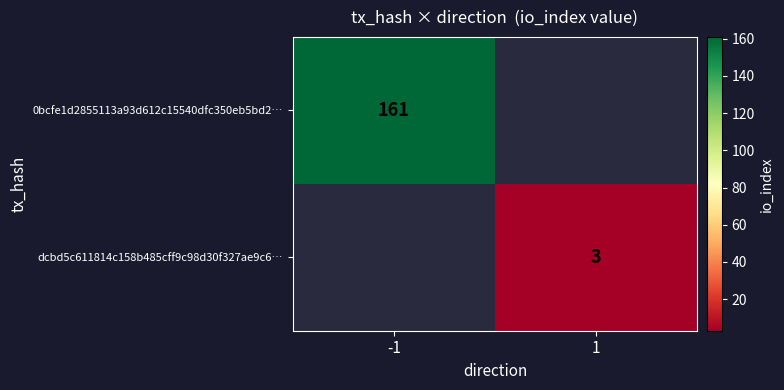

Count the number of categories in the chart.

2